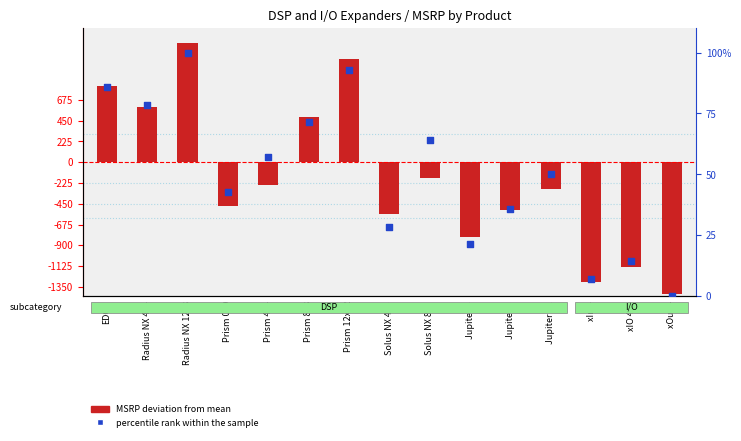

What are all the series names shown in the legend?

MSRP deviation from mean, percentile rank within the sample